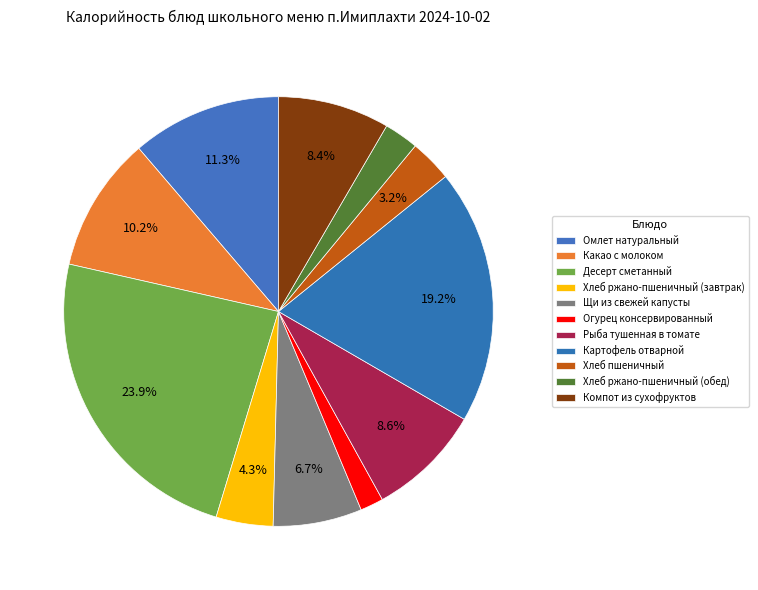

Does Десерт сметанный represent more than half of the total?

No